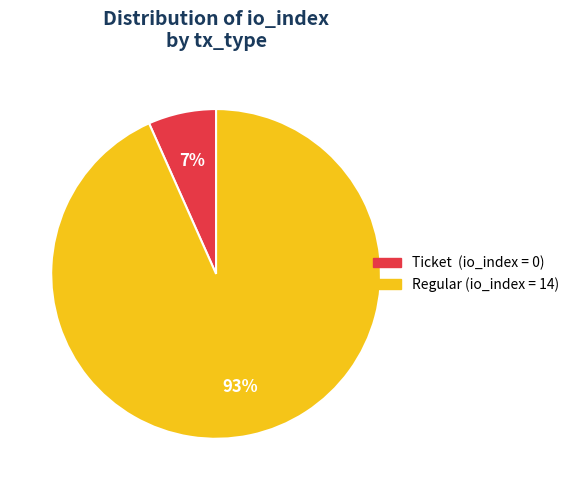

Is there any slice that represents more than half of the pie?

Yes